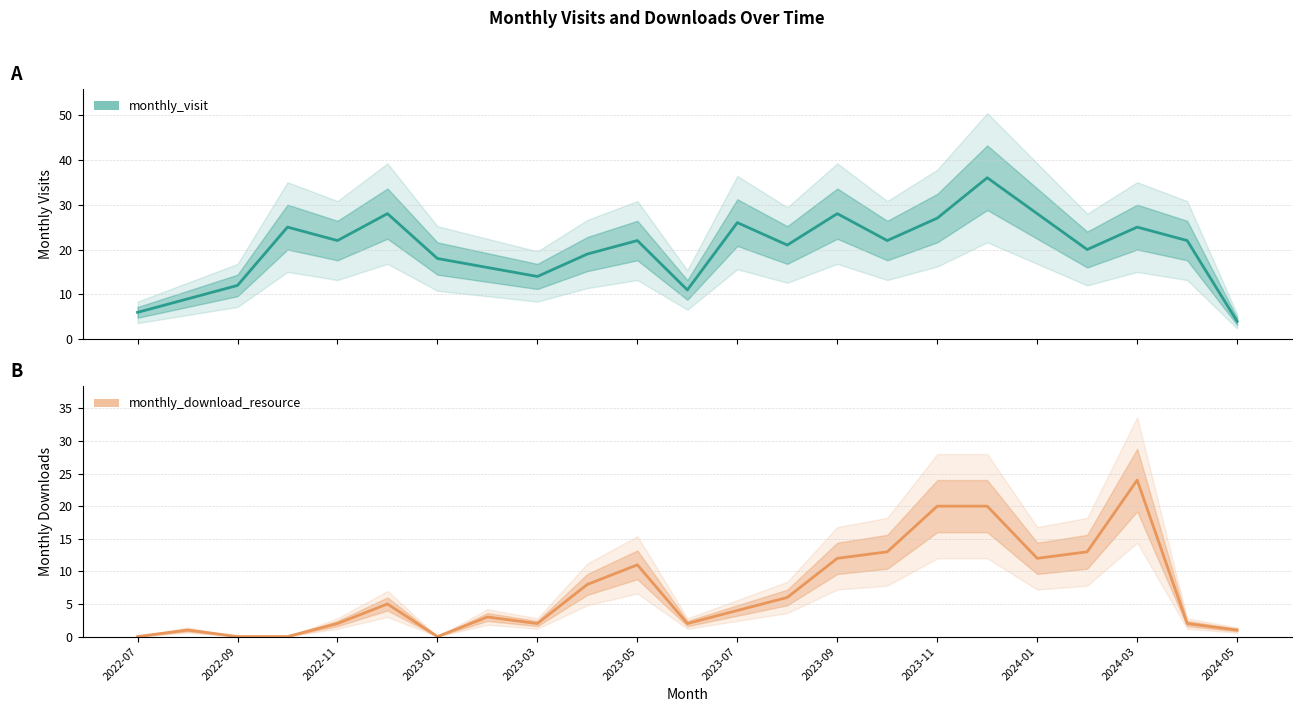

Does the chart have visible grid lines?

Yes